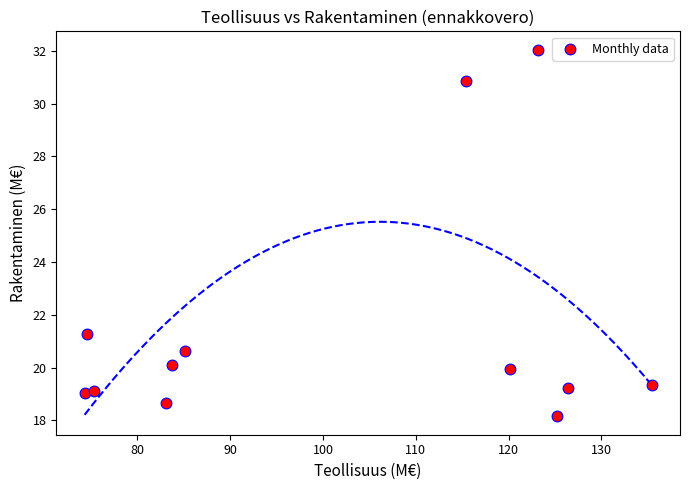

What is the average X value?

101.8